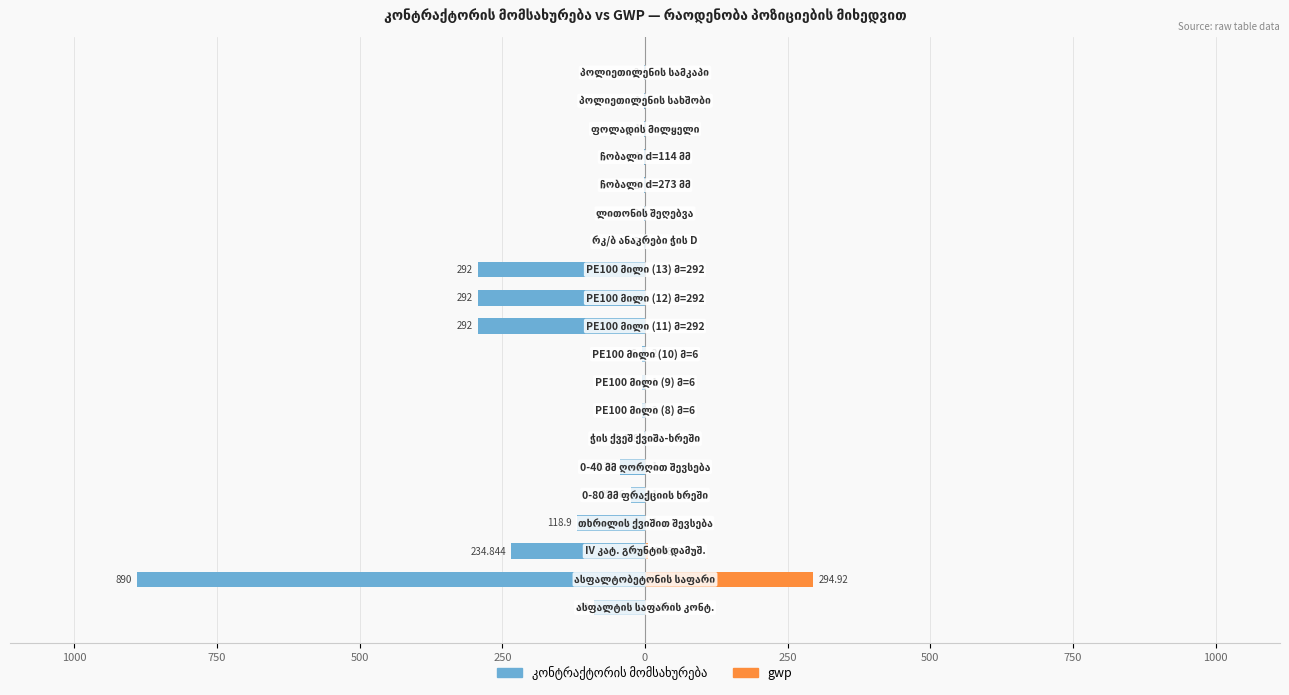

What is the difference between the second highest and second lowest values in the კონტრაქტორის მომსახურება series?

291.0